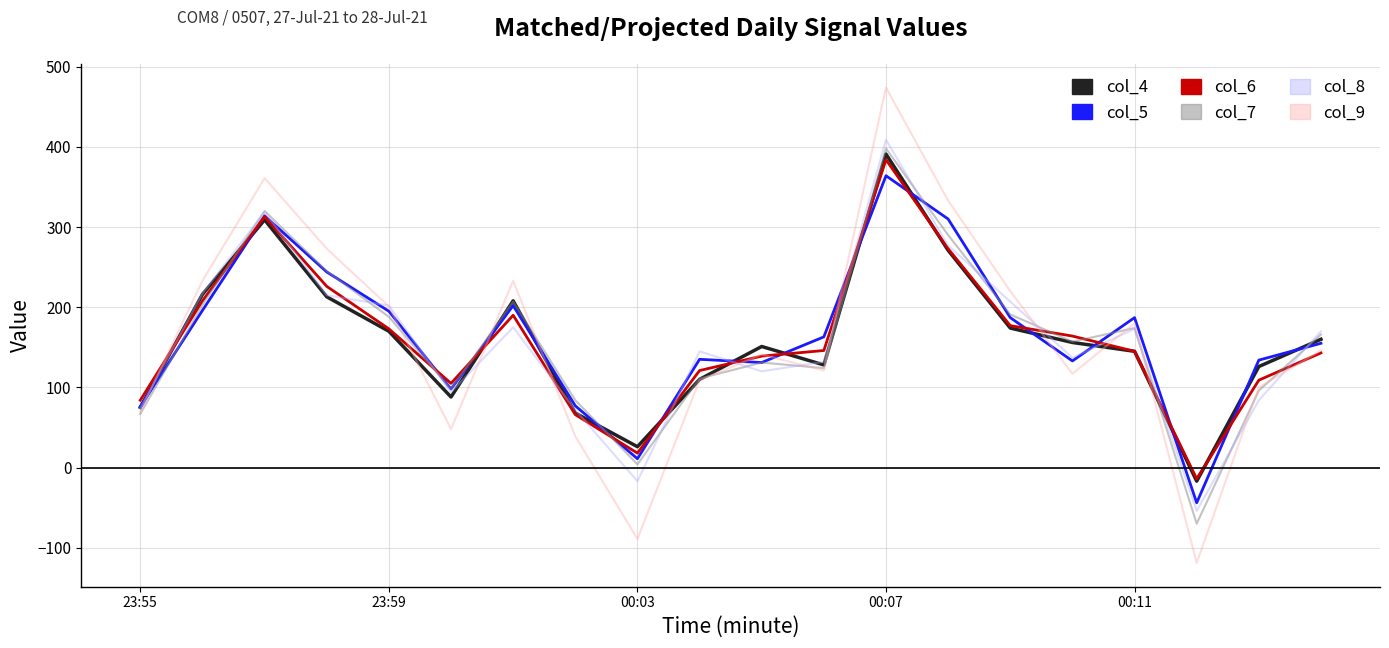

What is the smallest value displayed?

-119